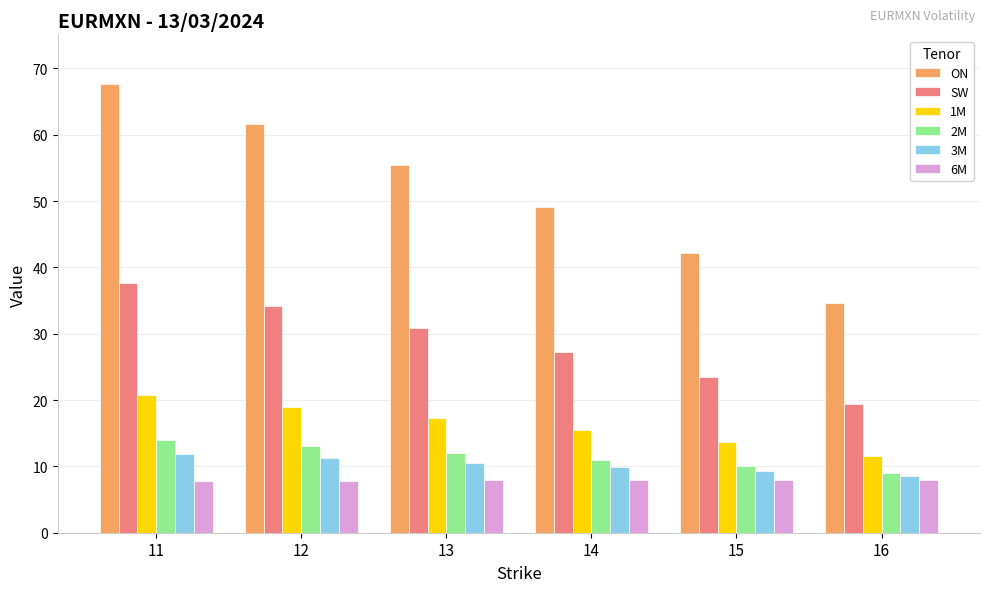

Which series changed the most between 12 and 14?

ON